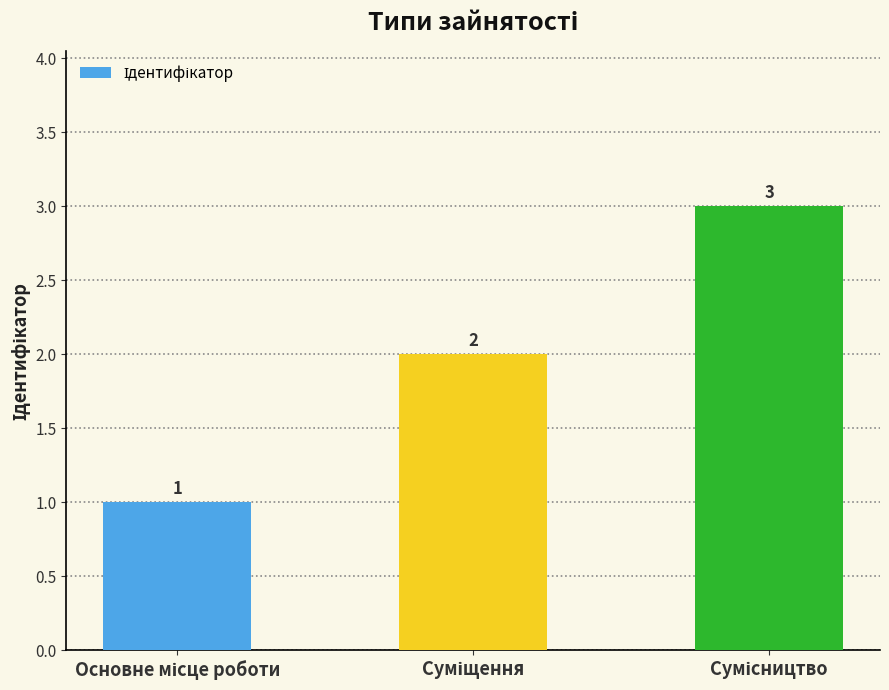

What is the difference between the maximum and minimum values?

2